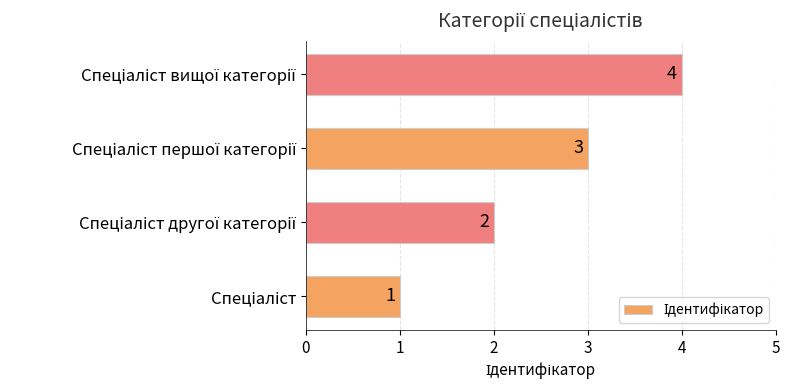

How many bars are there in total?

4